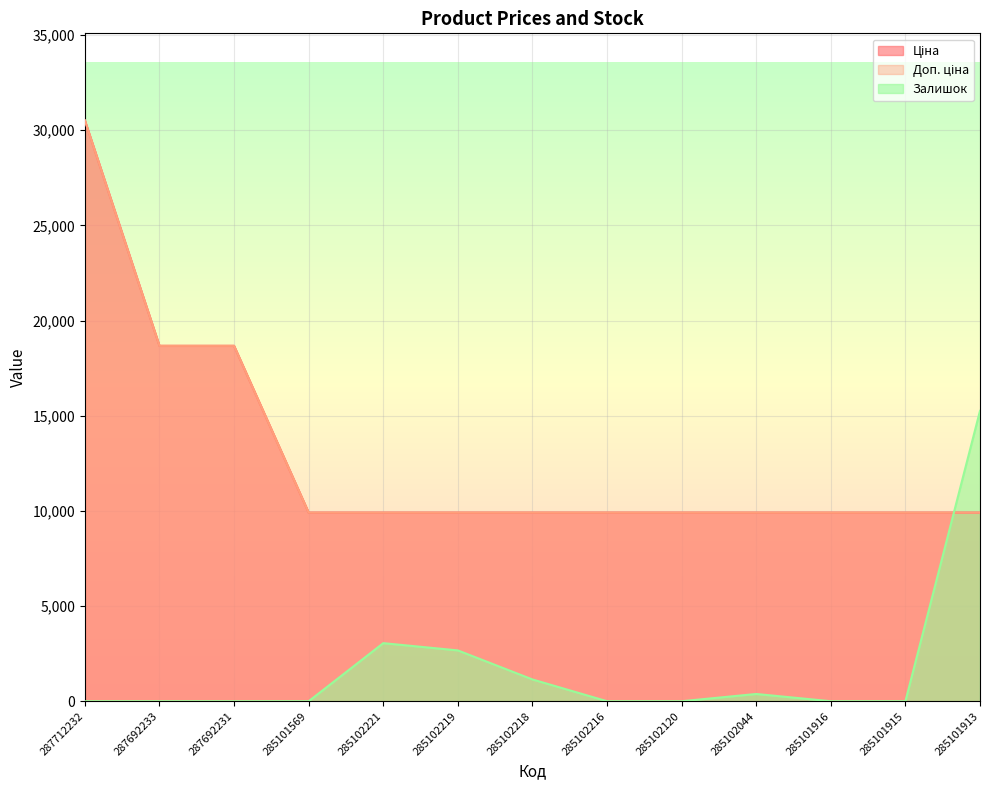

Between 285101569 and 285102219, which series saw the biggest shift?

Залишок